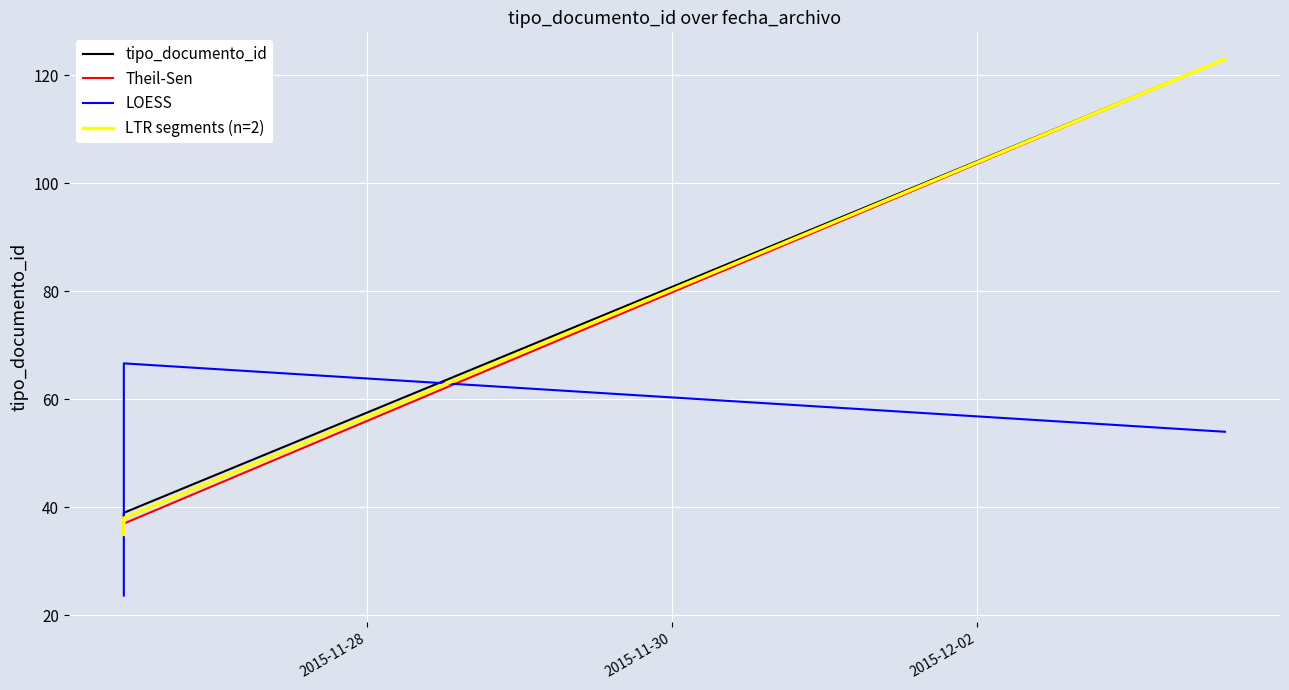

True or false: there are more than 0 points higher than both neighbors.

True